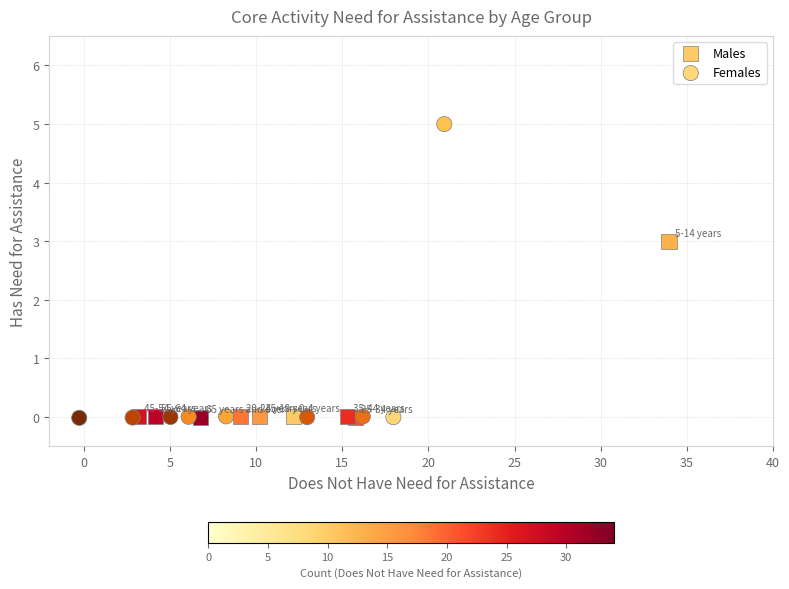

Which series has the widest spread of Y values?

Females